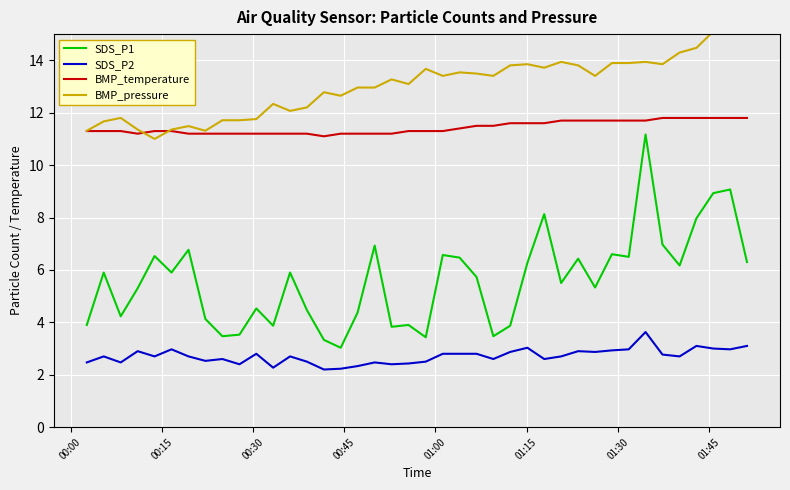

What is the lowest value of the SDS_P1 series?

3.0